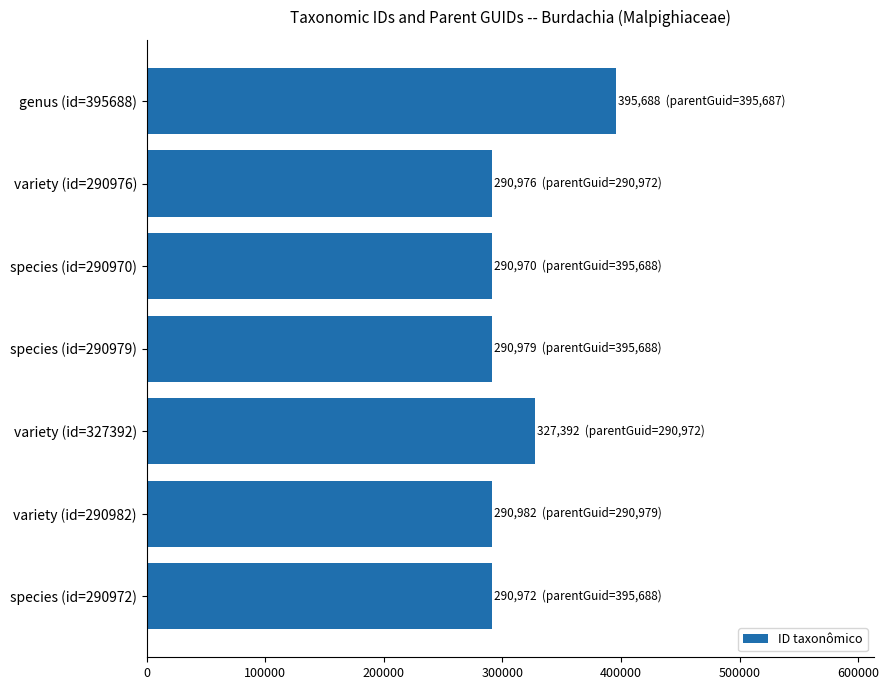

True or false: the data shows 290982 at variety (id=290982).

True